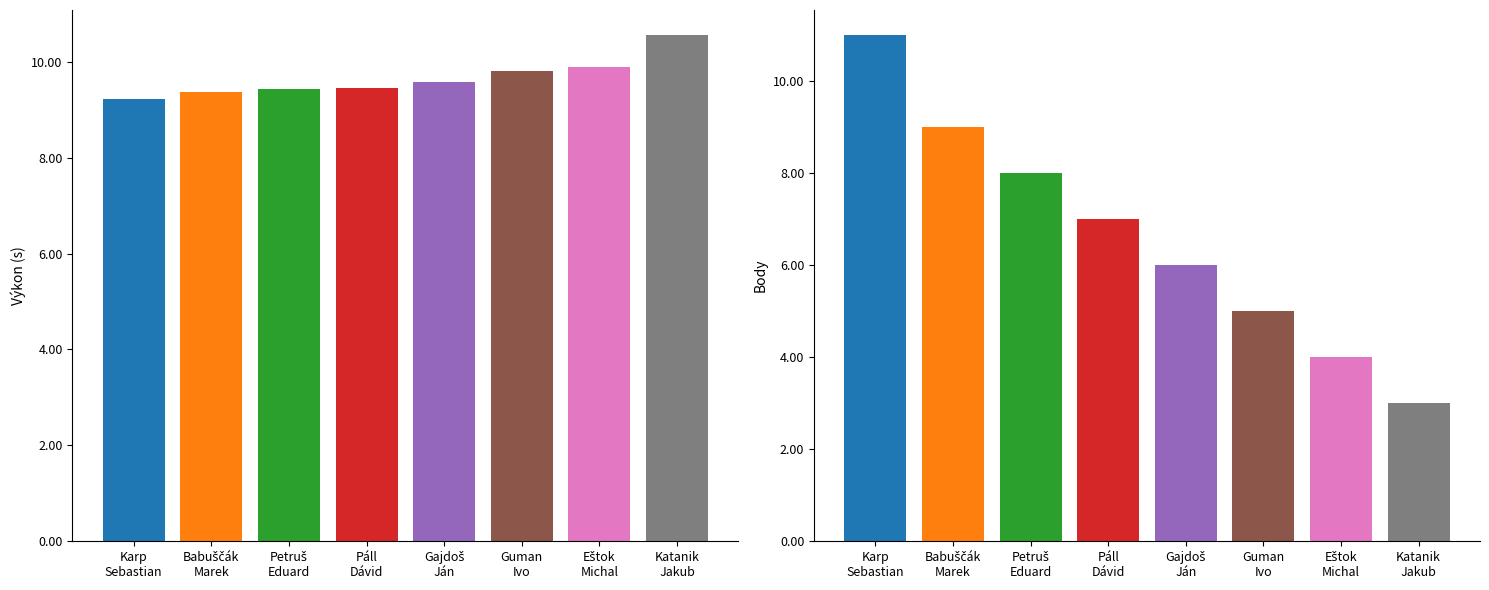

Between Katanik Jakub and Eštok Michal, which is larger?

Katanik Jakub